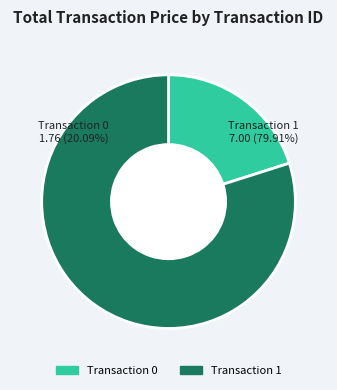

What is the total percentage of 1 and 0?

100.0%